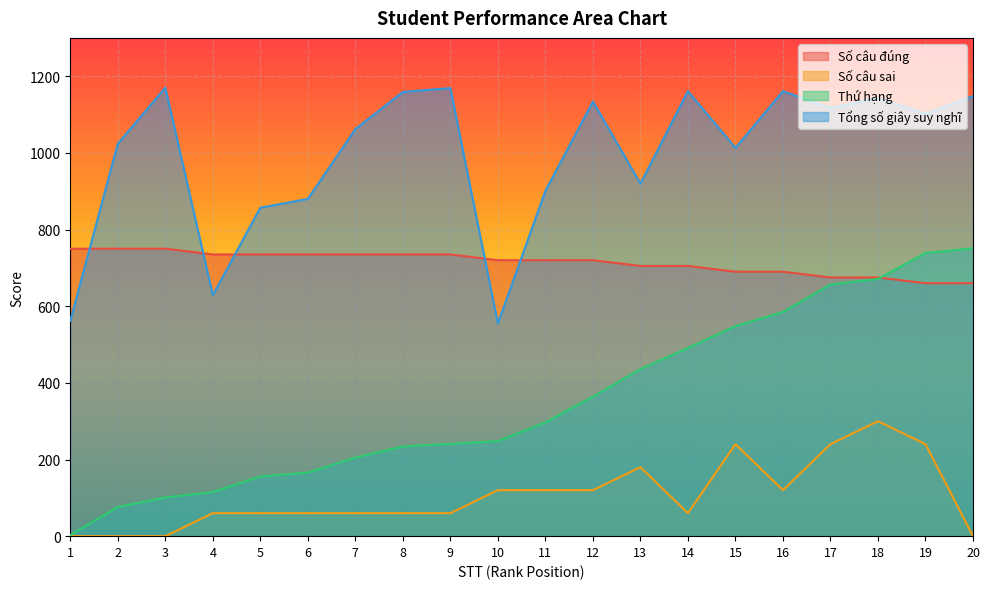

What is the total value across all series at 15?

2491